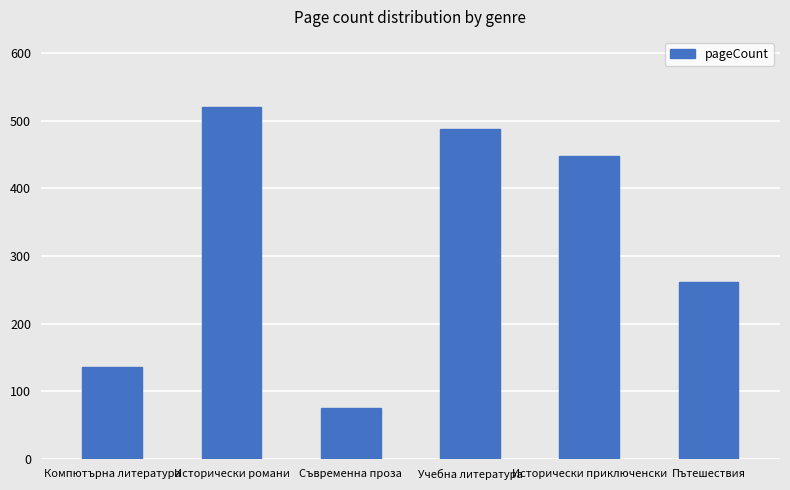

Reading left to right, what are all the values shown in this chart?

Компютърна литература=136	Исторически романи=520	Съвременна проза=76	Учебна литература=488	Исторически приключенски=448	Пътешествия=262